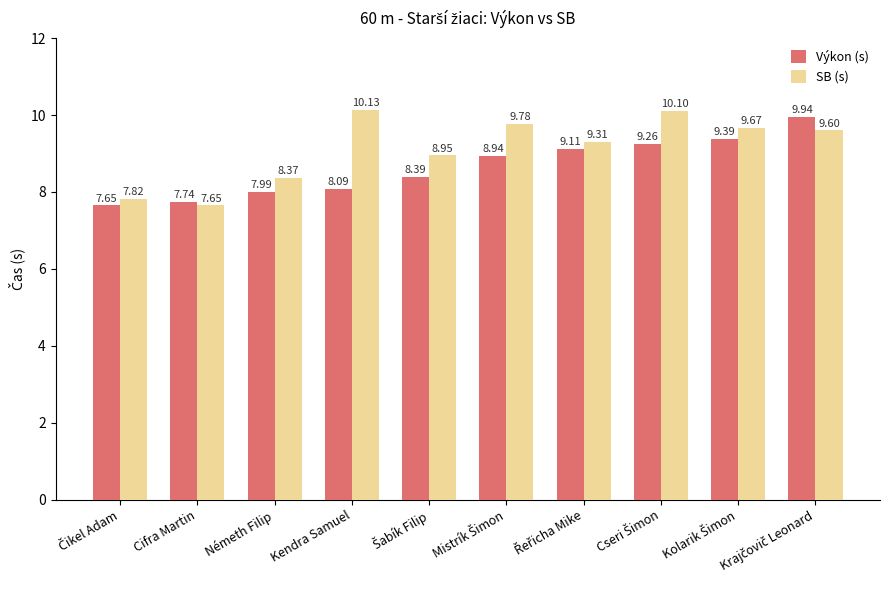

Which series has the largest total across all categories?

SB (s)